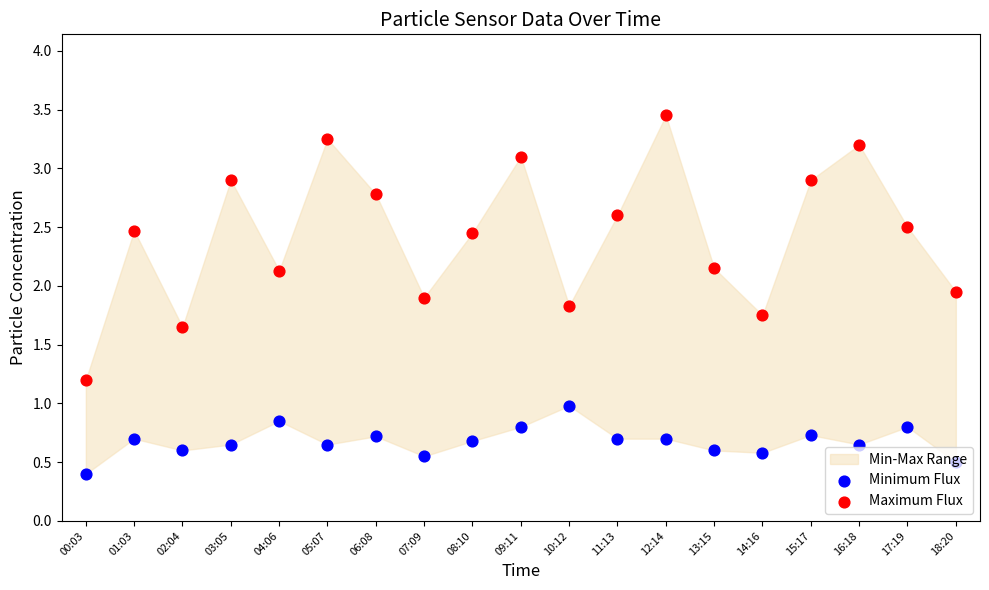

Which series reaches the maximum Y coordinate?

Maximum Flux